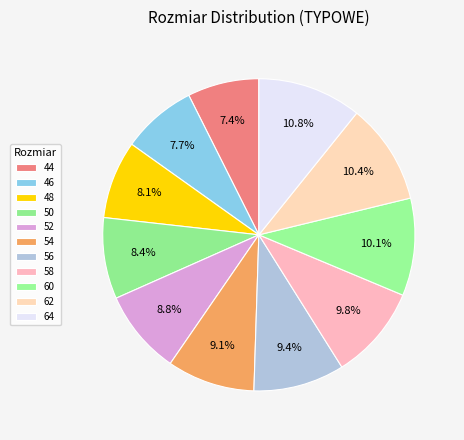

Combined, what portion of the pie is 48 and 52?

16.8%